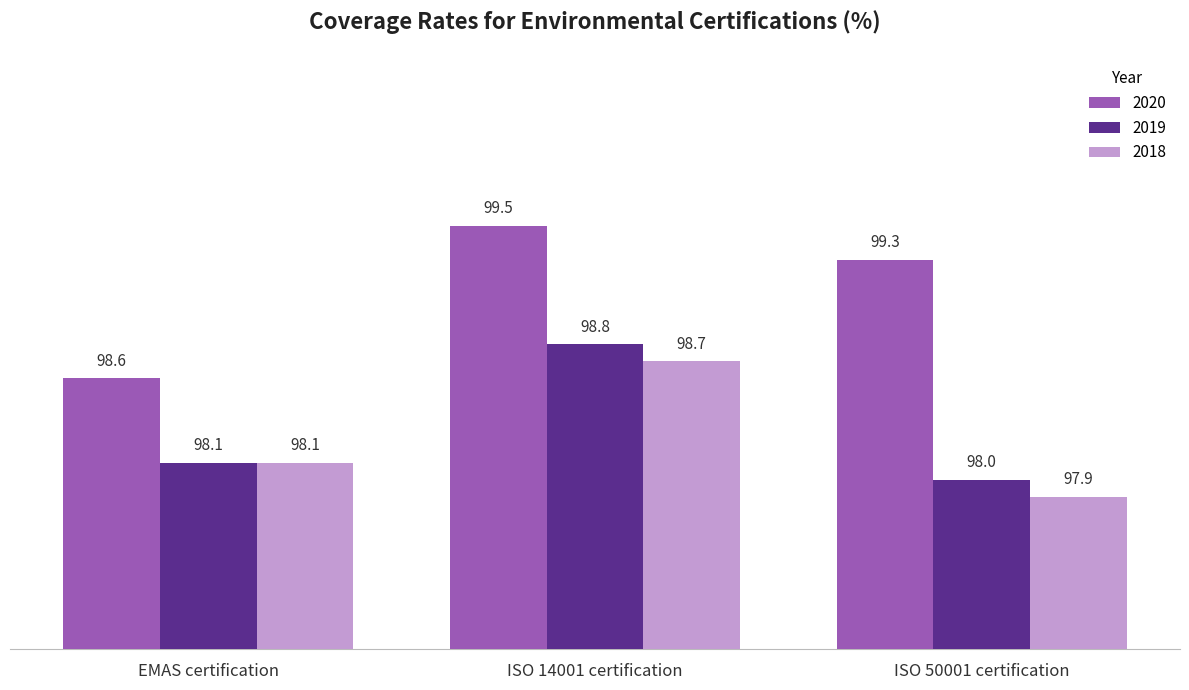

How many groups of bars are there?

3